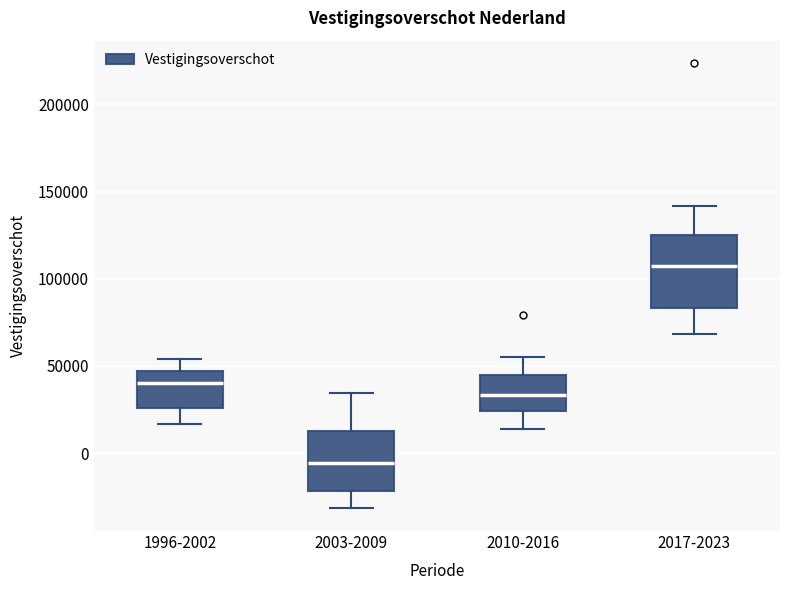

Reading left to right, read every box against the y-axis: the position of its median line, the range the box covers, and the ends of its whiskers. The values are not printed on the chart, so give them approximately, as read against the axis.

1996-2002: median 40000, box 25000 to 45000, whiskers 15000 to 55000
2003-2009: median -5000, box -20000 to 15000, whiskers -30000 to 35000
2010-2016: median 35000, box 25000 to 45000, whiskers 15000 to 55000
2017-2023: median 105000, box 85000 to 125000, whiskers 70000 to 140000